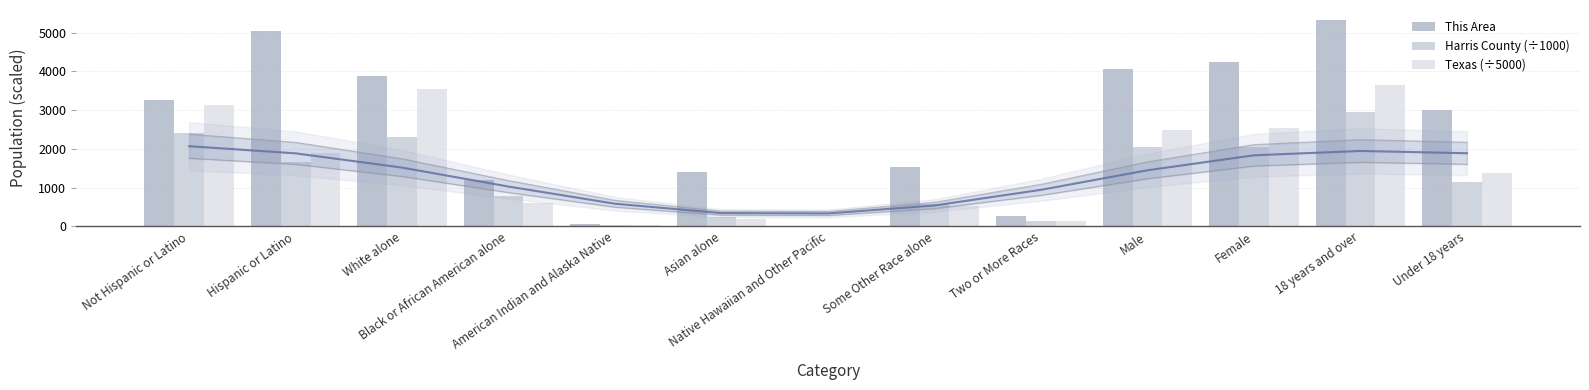

What is the maximum value for This Area?

5315.0